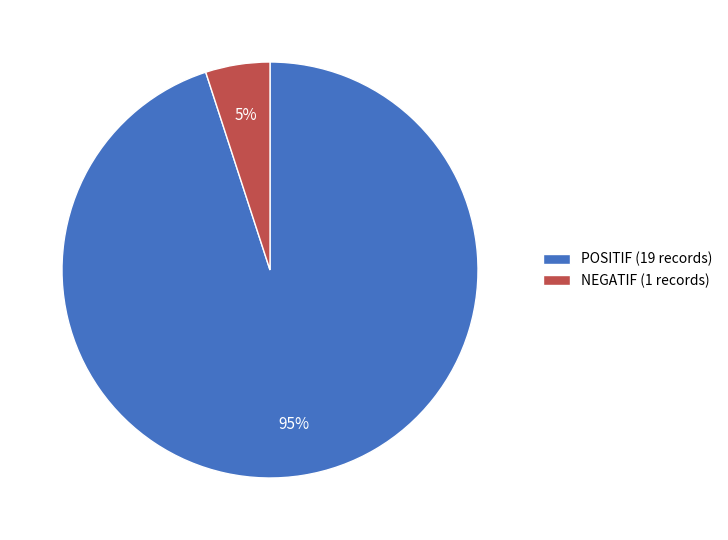

Rank the categories by value from lowest to highest.

NEGATIF, POSITIF